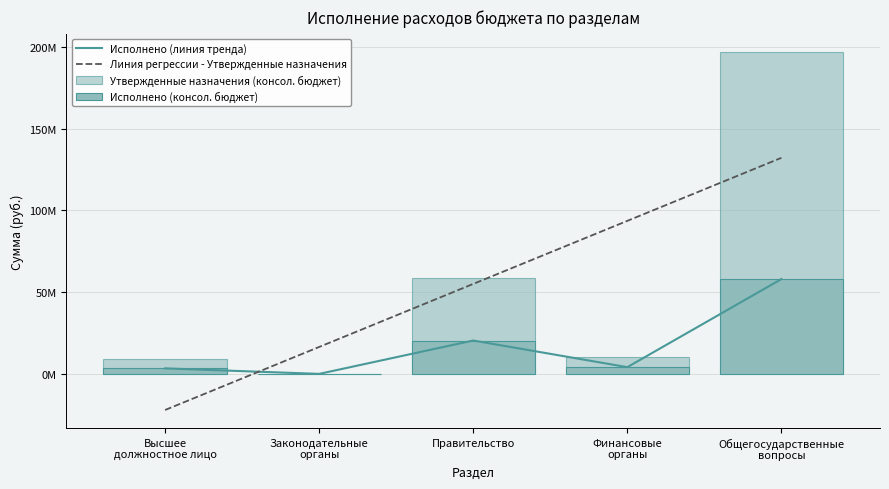

What is the difference between the highest and lowest values at Правительство?

38073827.5